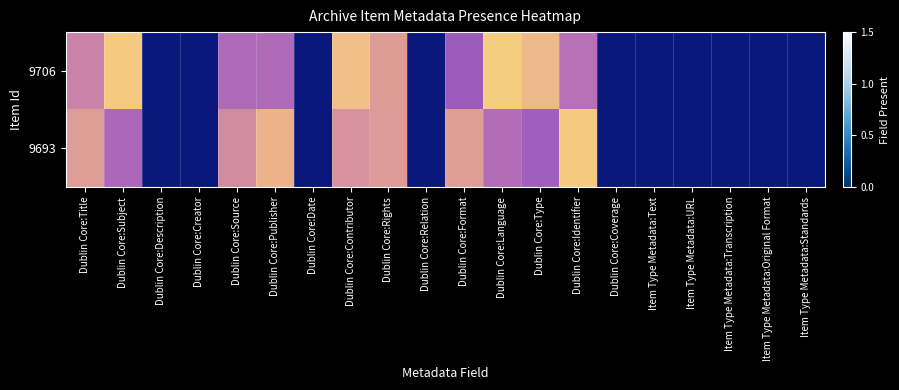

At how many categories does at least one series exceed 1?

10